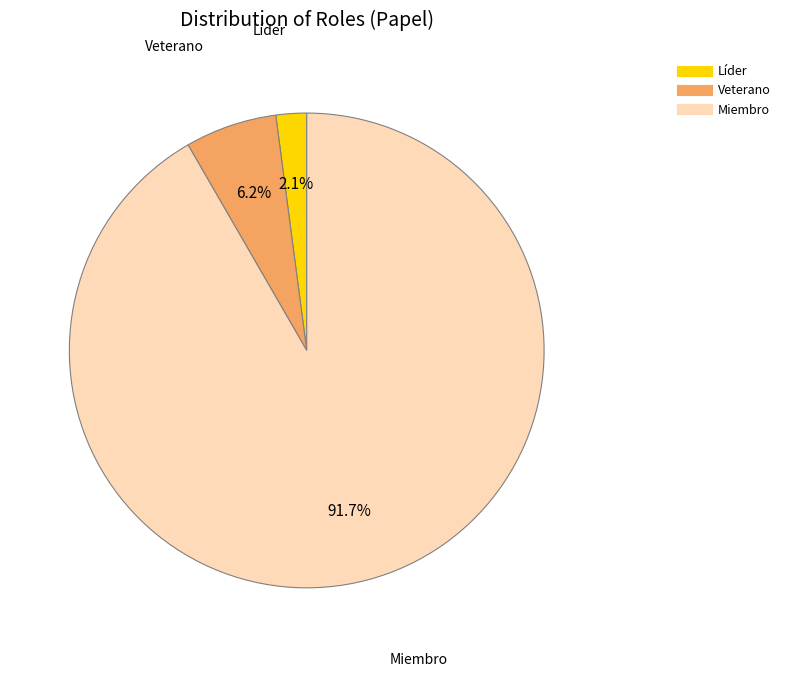

Is the sum of Miembro and Veterano greater than half?

Yes